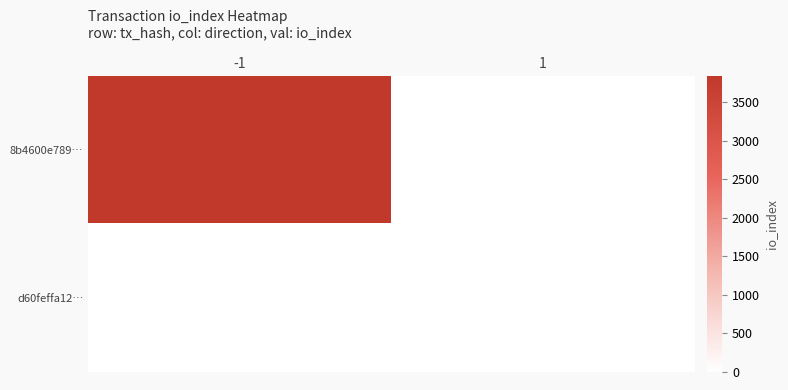

Reading left to right, transcribe all the data shown in this chart.

8b4600e789…: -1=3843	1=0
d60feffa12…: -1=0	1=0